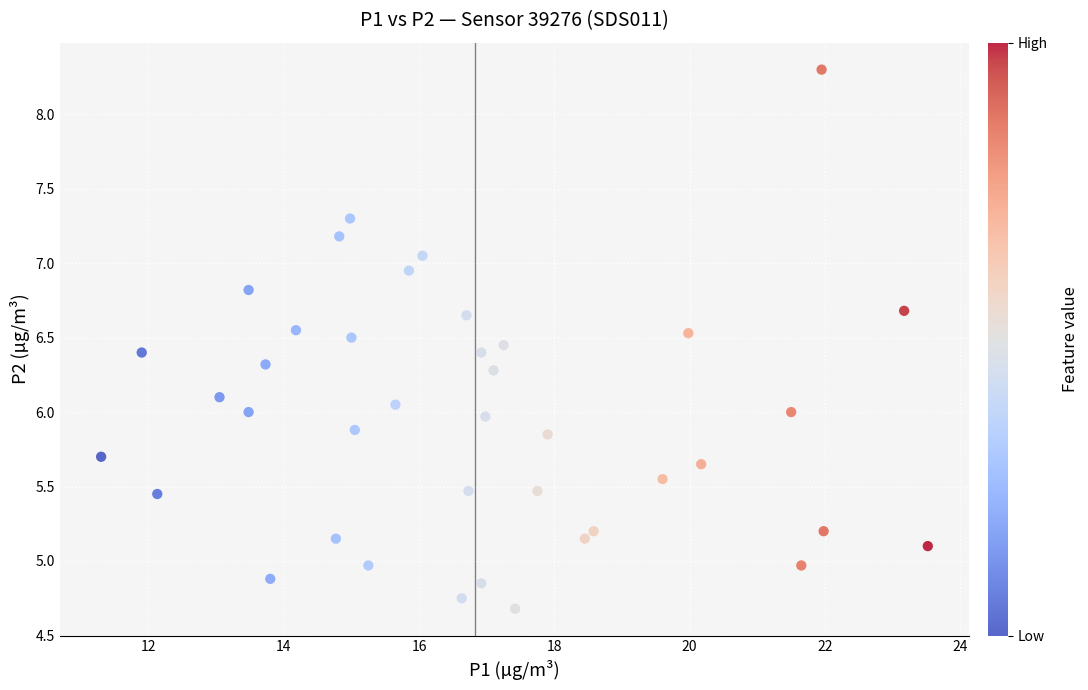

What is the range of X values (max minus min)?

12.2